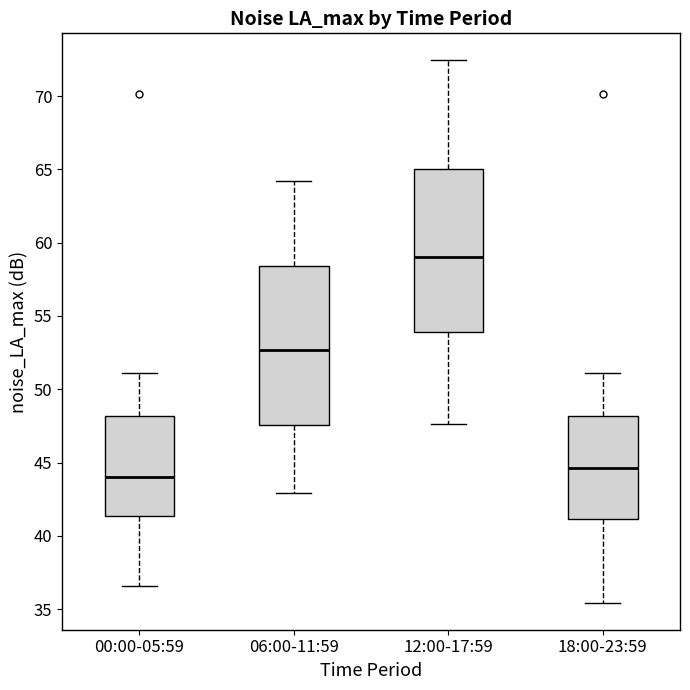

Which box has the lowest median line?

00:00-05:59